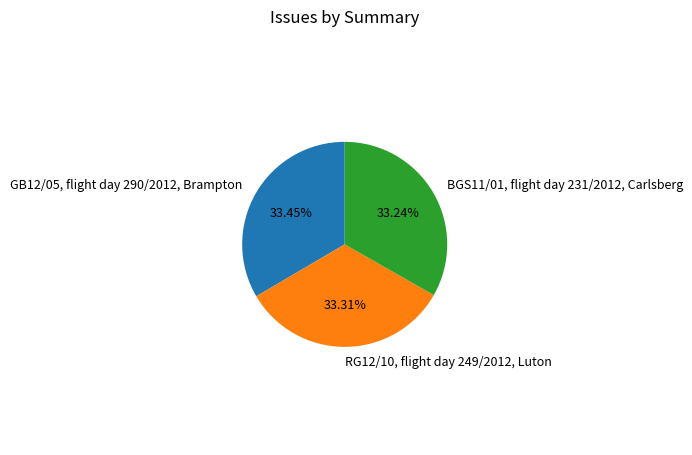

What is the ratio of the value at BGS11/01, flight day 231/2012, Carlsberg to the value at GB12/05, flight day 290/2012, Brampton?

1.0